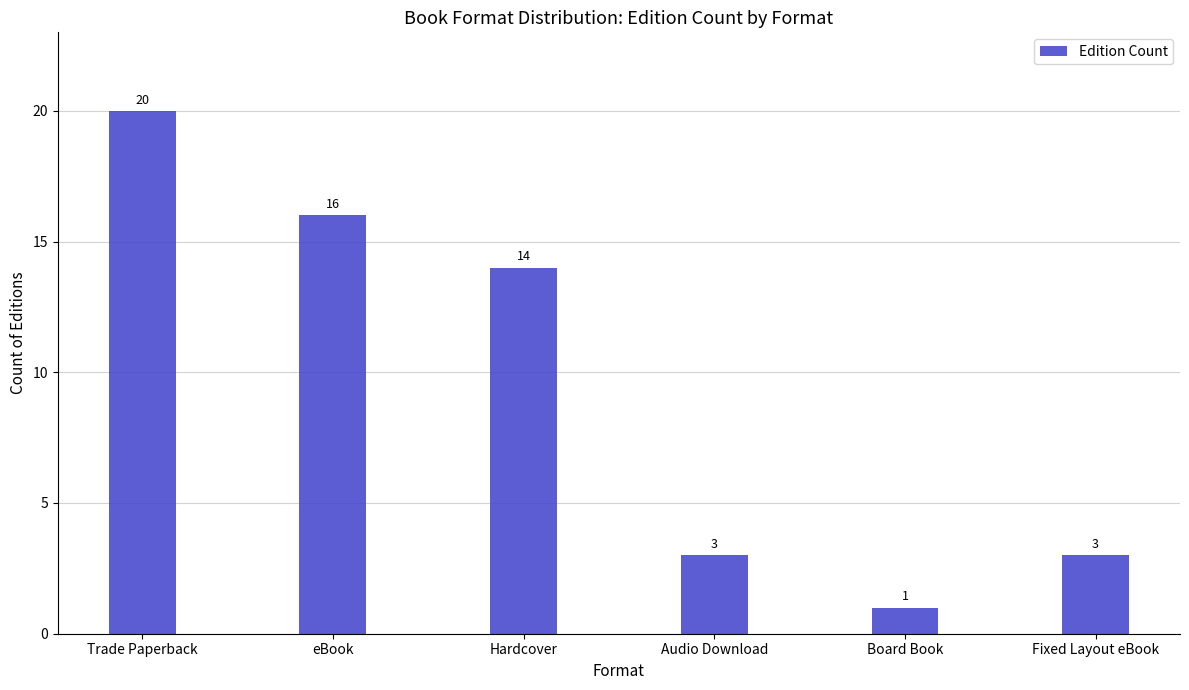

Which label corresponds to the smallest value in the chart?

Board Book